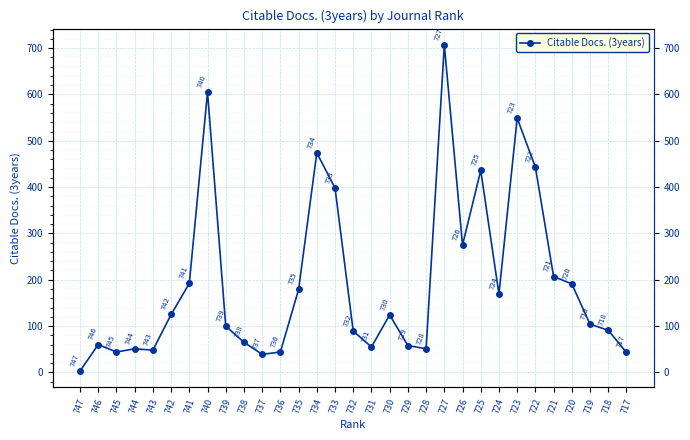

What is the difference between the values at 727 and 735?

528